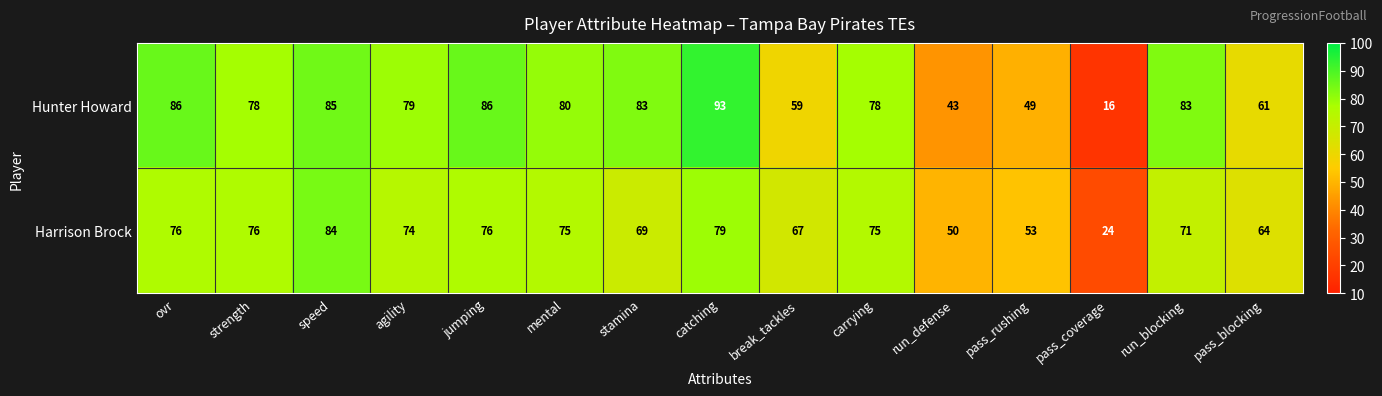

At how many categories does at least one series exceed 16?

15